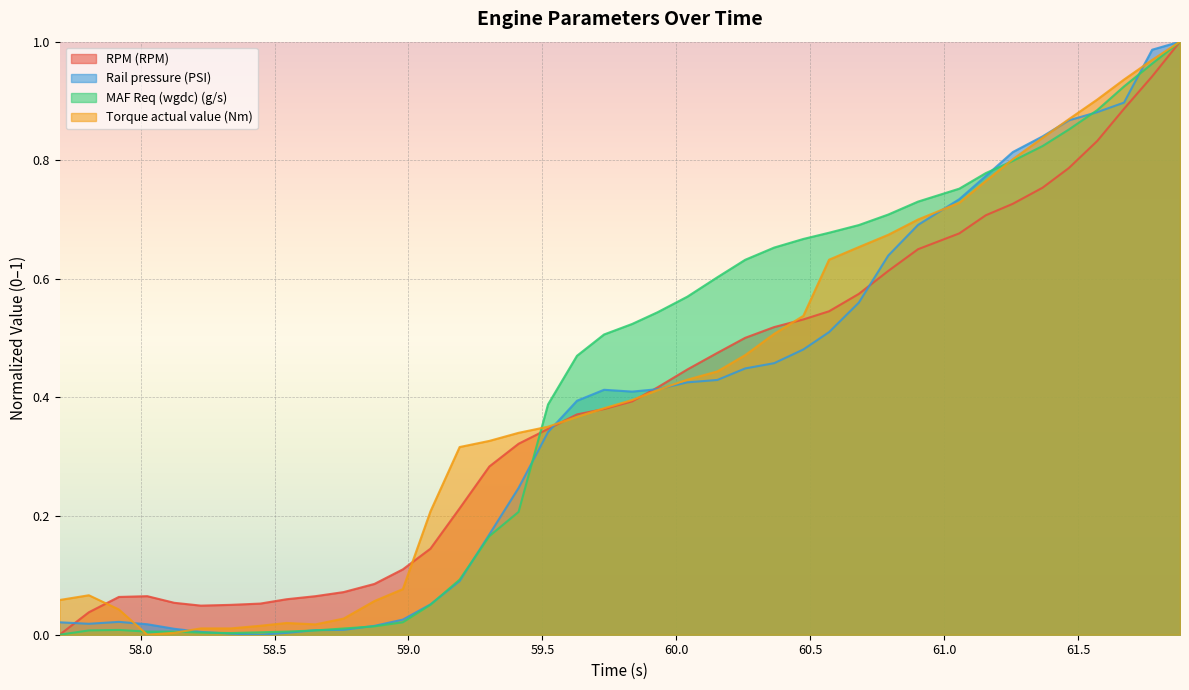

The value of MAF Req (wgdc) (g/s) at 59.629 is 0.6. True or false?

False